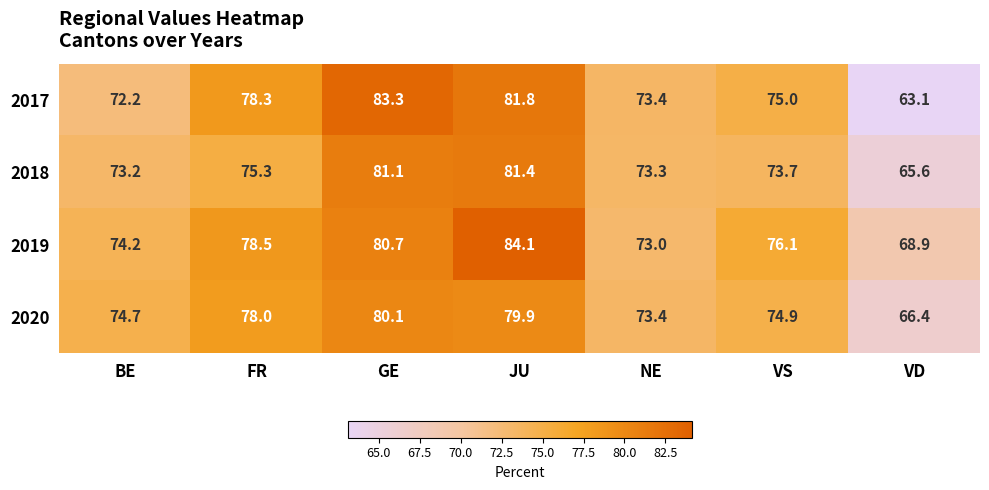

Which series has the largest range (max minus min)?

2017